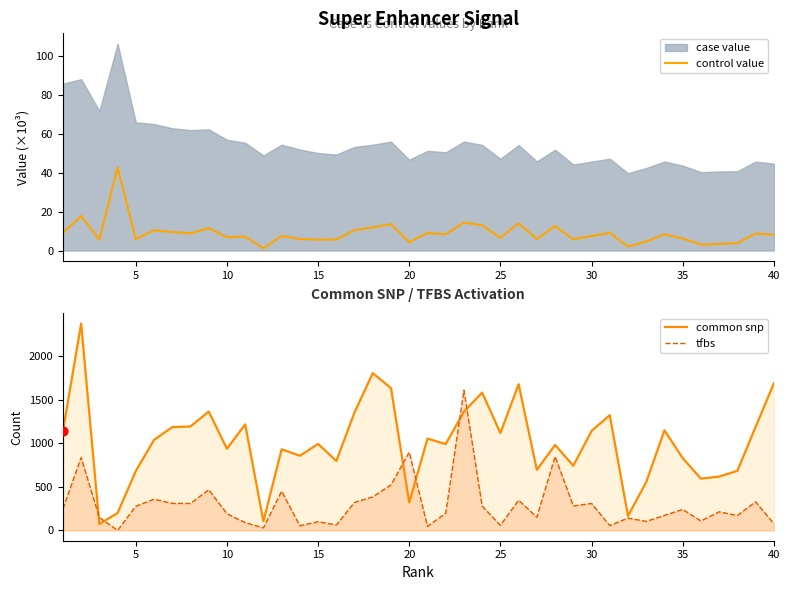

Which series contains the highest Y value?

common snp